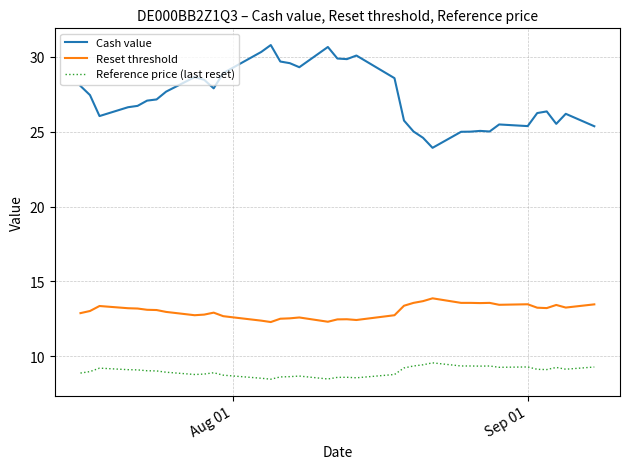

Which series has the largest range (max minus min)?

Cash value